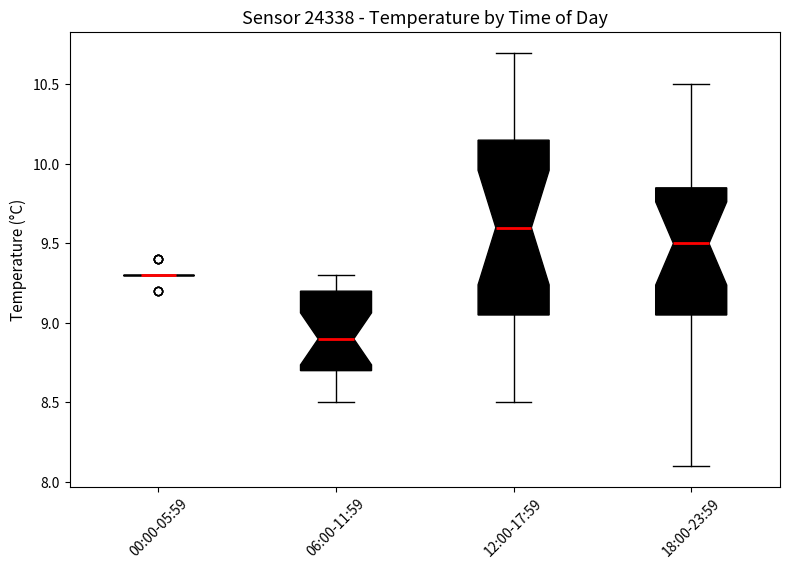

Reading left to right, read every box against the y-axis: the position of its median line, the range the box covers, and the ends of its whiskers. The values are not printed on the chart, so give them approximately, as read against the axis.

00:00-05:59: box collapsed to a line at 9.30, whiskers 9.30 to 9.30
06:00-11:59: median 8.90, box 8.70 to 9.20, whiskers 8.50 to 9.30
12:00-17:59: median 9.60, box 9.05 to 10.15, whiskers 8.50 to 10.70
18:00-23:59: median 9.50, box 9.05 to 9.85, whiskers 8.10 to 10.50